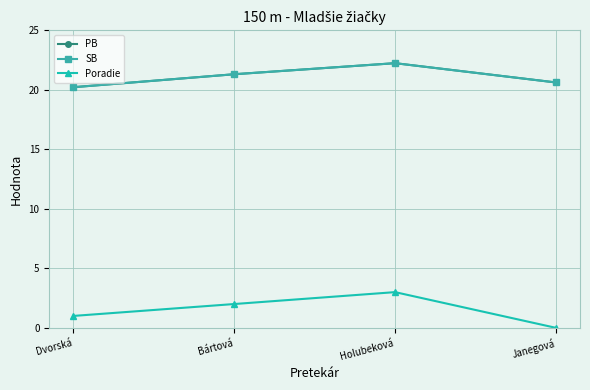

List the series in order of their peak value, highest first.

PB, SB, Poradie